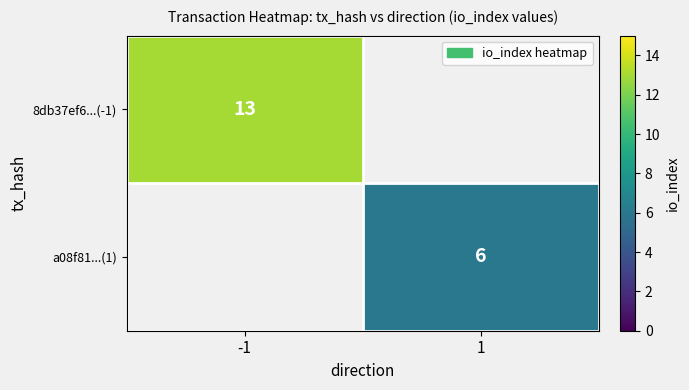

Is it true that 8db37ef6...(-1) equals 8 at -1?

False